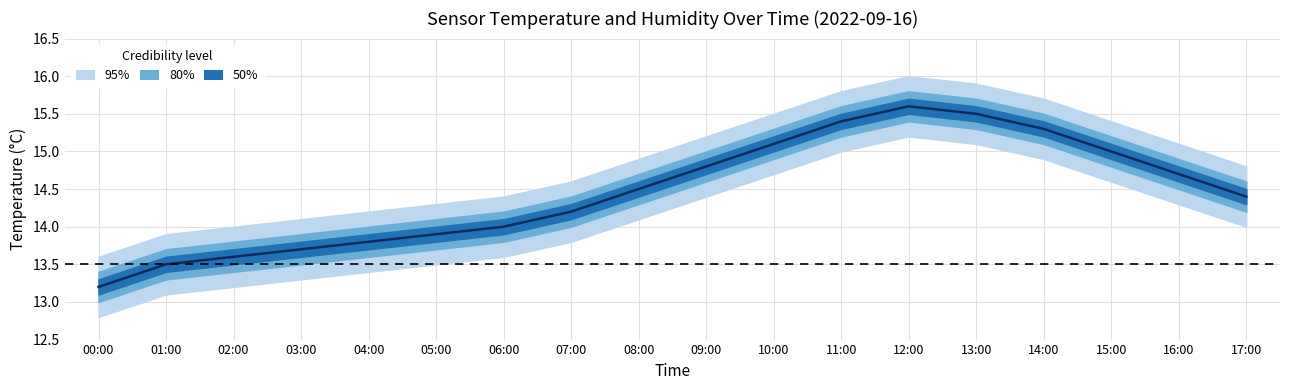

The chart shows a value of 19.2 at 16:00. True or false?

False